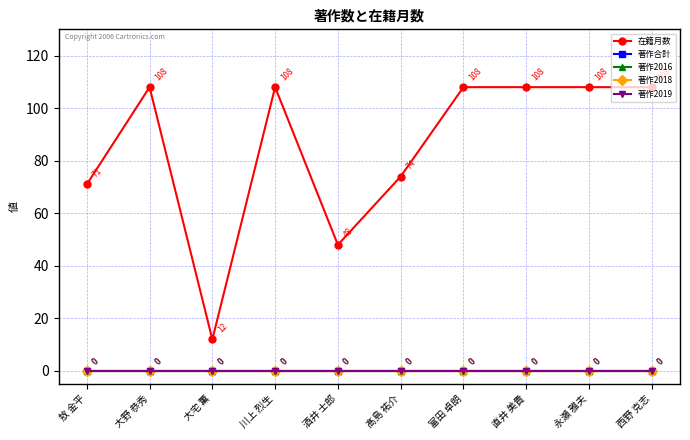

True or false: 著作2016 has more than 1 points higher than both neighbors.

False